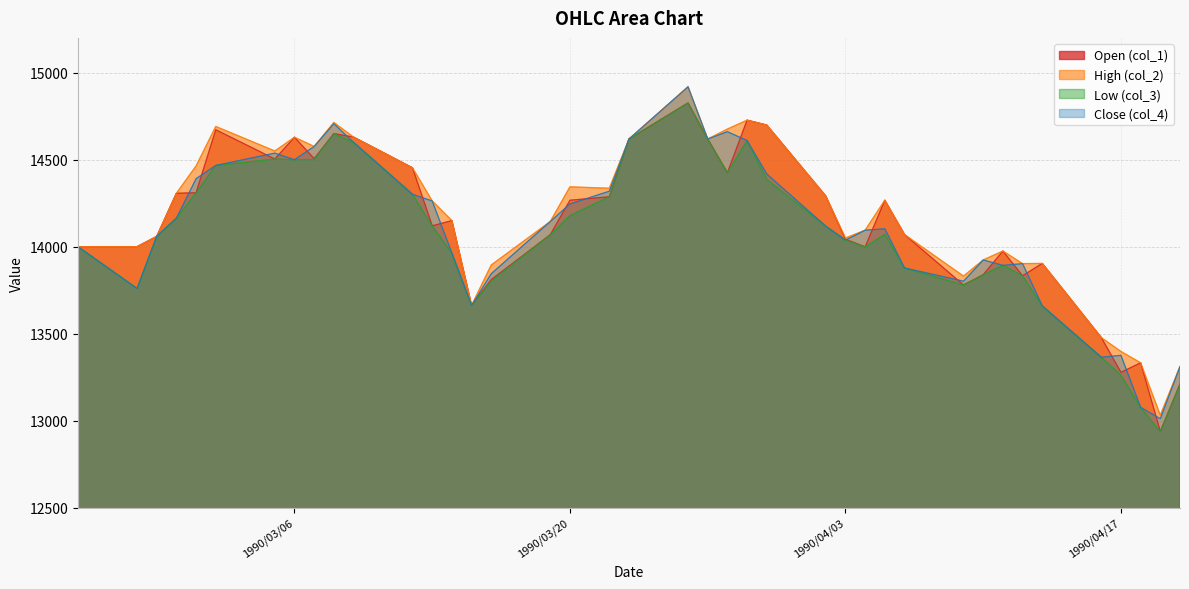

At how many categories does at least one series exceed 13225?

39